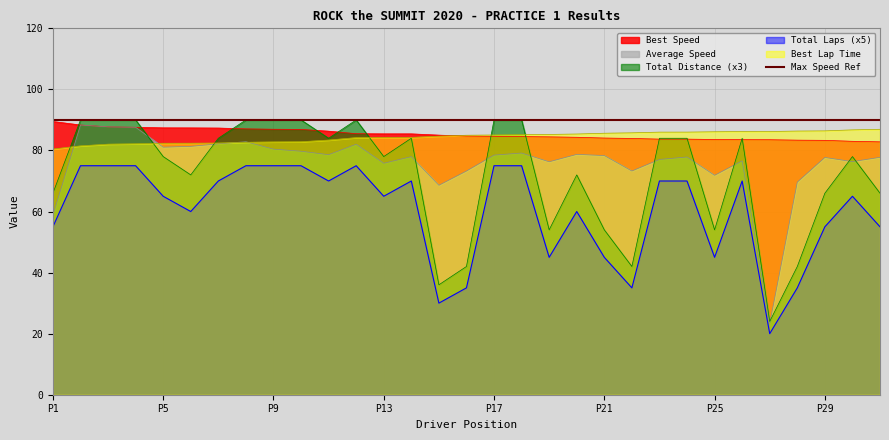

True or false: Best Lap Time has a value of 82.8 at P9.

True